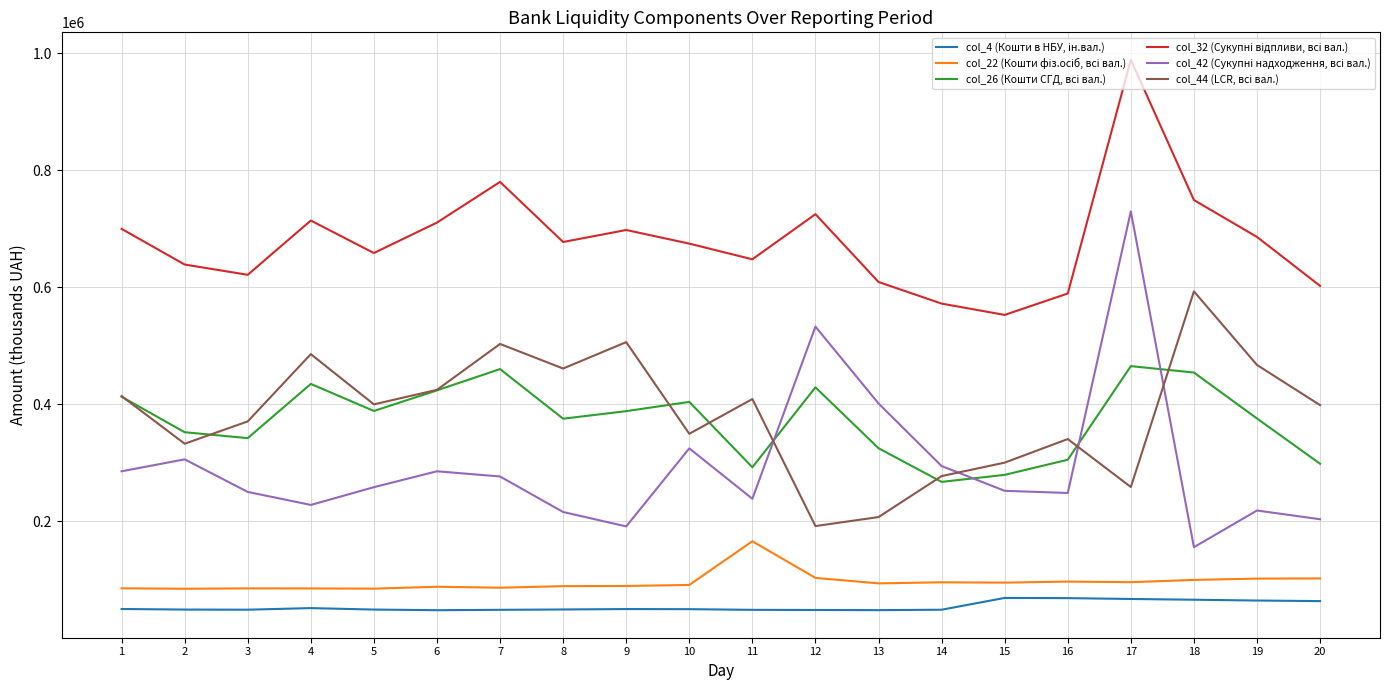

What is the difference between the highest and lowest values at 3?

572041.6